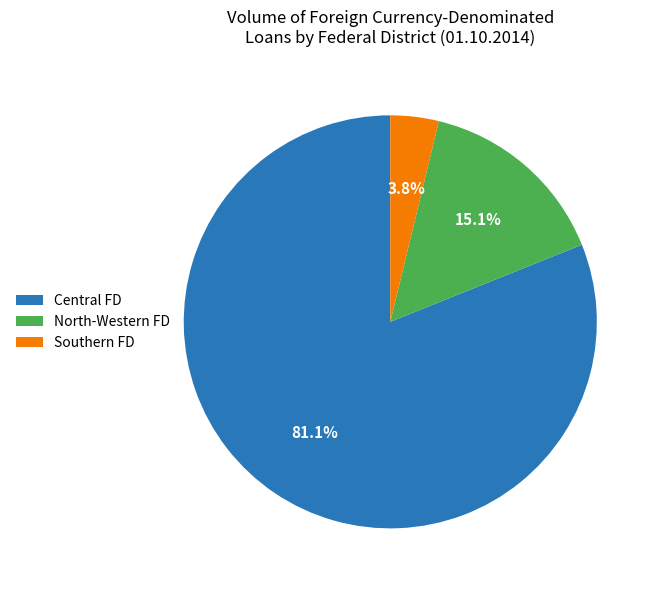

Does any single category account for the majority?

Yes